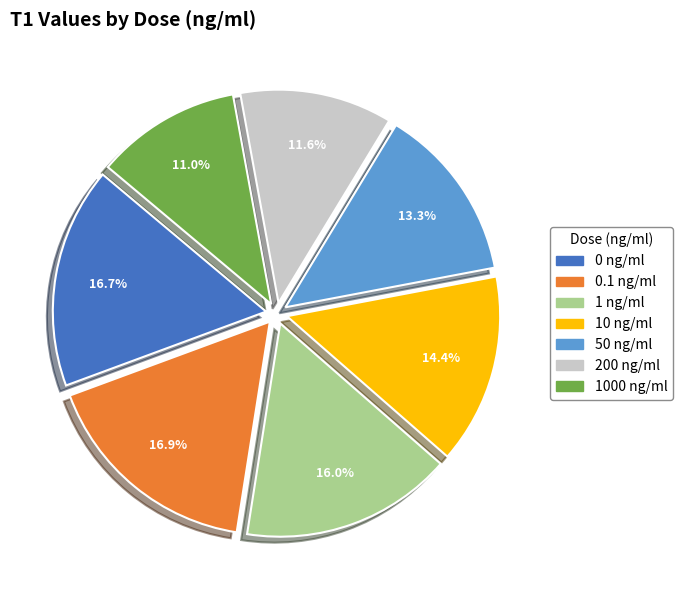

Between 10 ng/ml and 1000 ng/ml, which is larger?

10 ng/ml